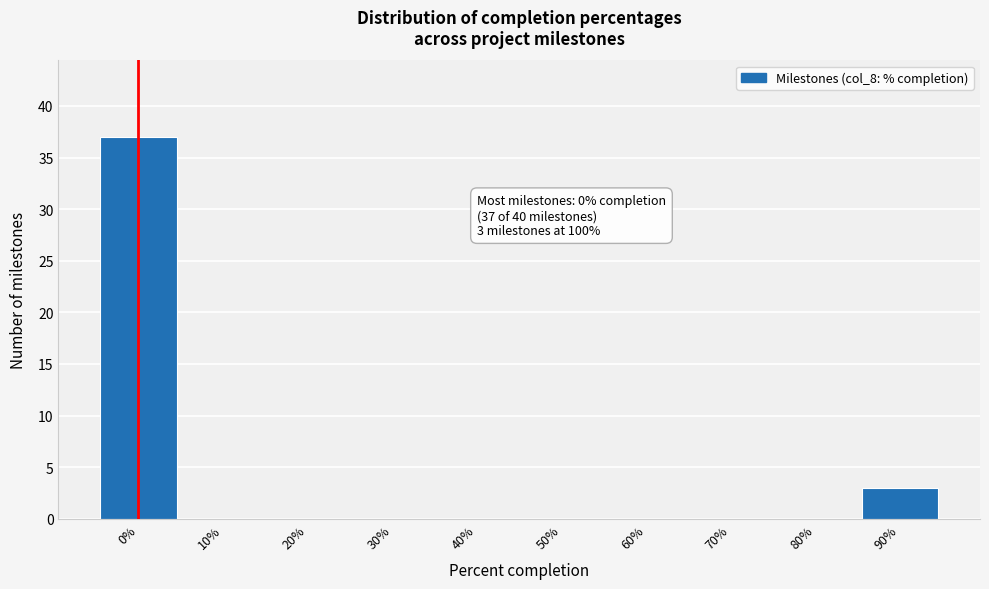

Reading right to left, what are all the values shown in this chart?

90%=3	80%=0	70%=0	60%=0	50%=0	40%=0	30%=0	20%=0	10%=0	0%=37